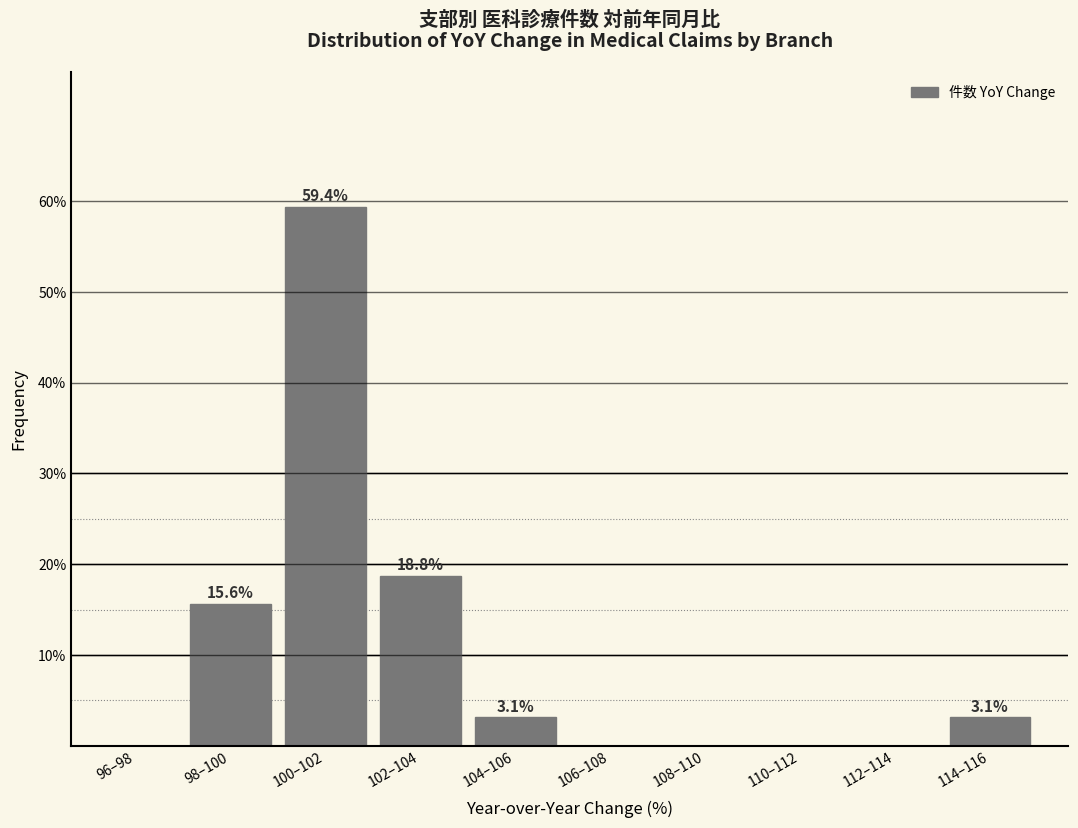

Reading left to right, transcribe all the data shown in this chart.

96–98=0.0	98–100=15.6	100–102=59.4	102–104=18.8	104–106=3.1	106–108=0.0	108–110=0.0	110–112=0.0	112–114=0.0	114–116=3.1